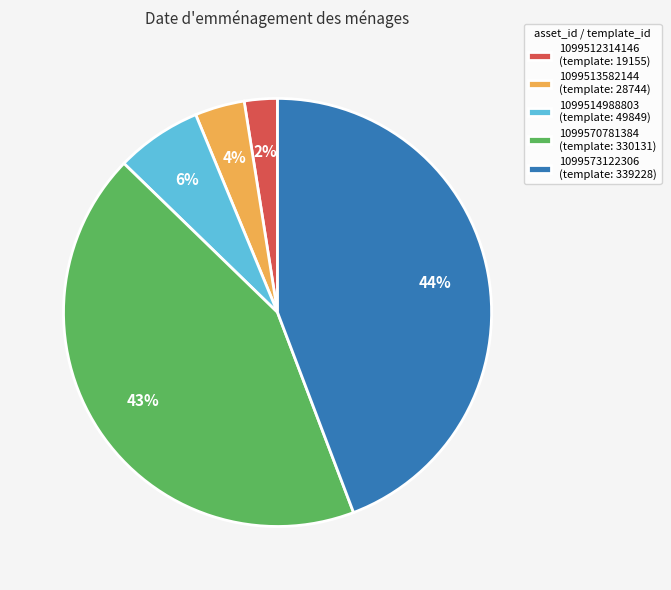

How many segments does this pie chart have?

5